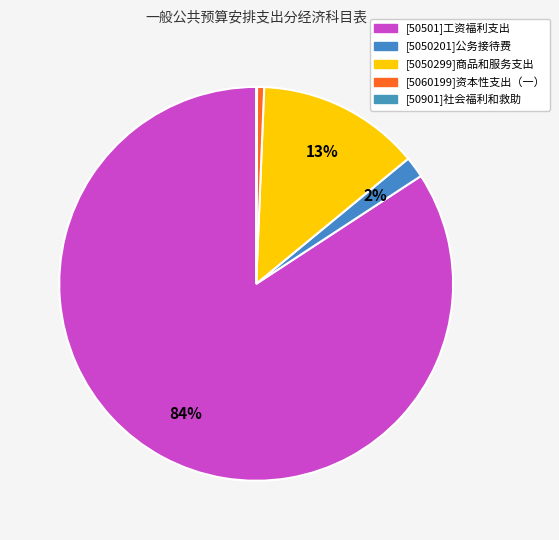

Rank the categories by value from highest to lowest.

[50501]工资福利支出, [5050299]商品和服务支出, [5050201]公务接待费, [5060199]资本性支出（一）, [50901]社会福利和救助